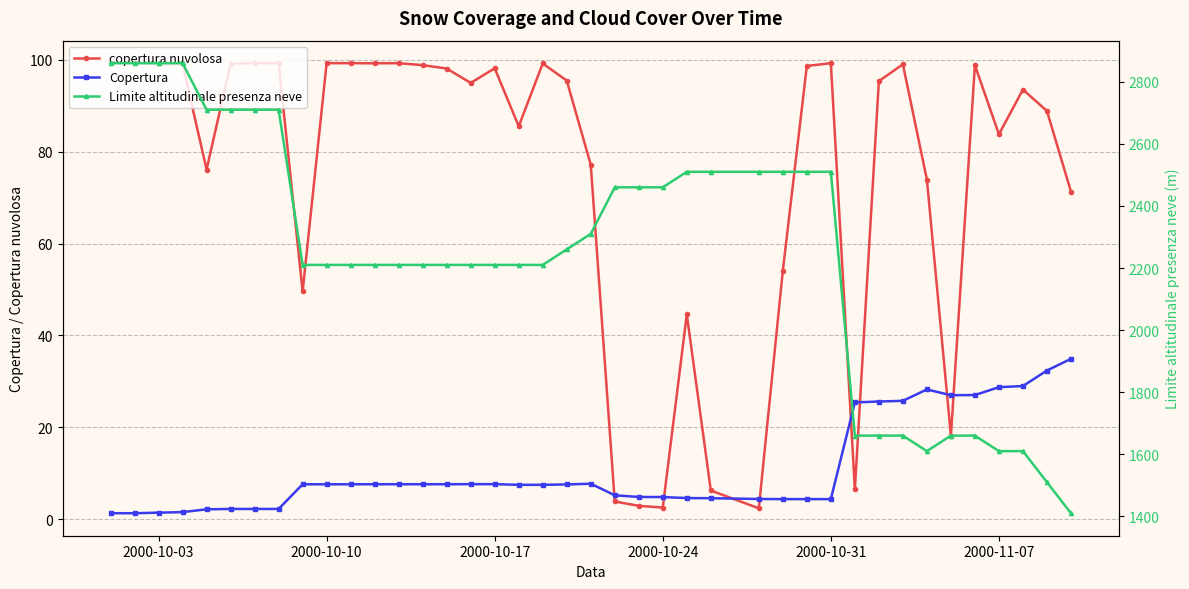

Does the chart display data point markers on the line(s)?

Yes